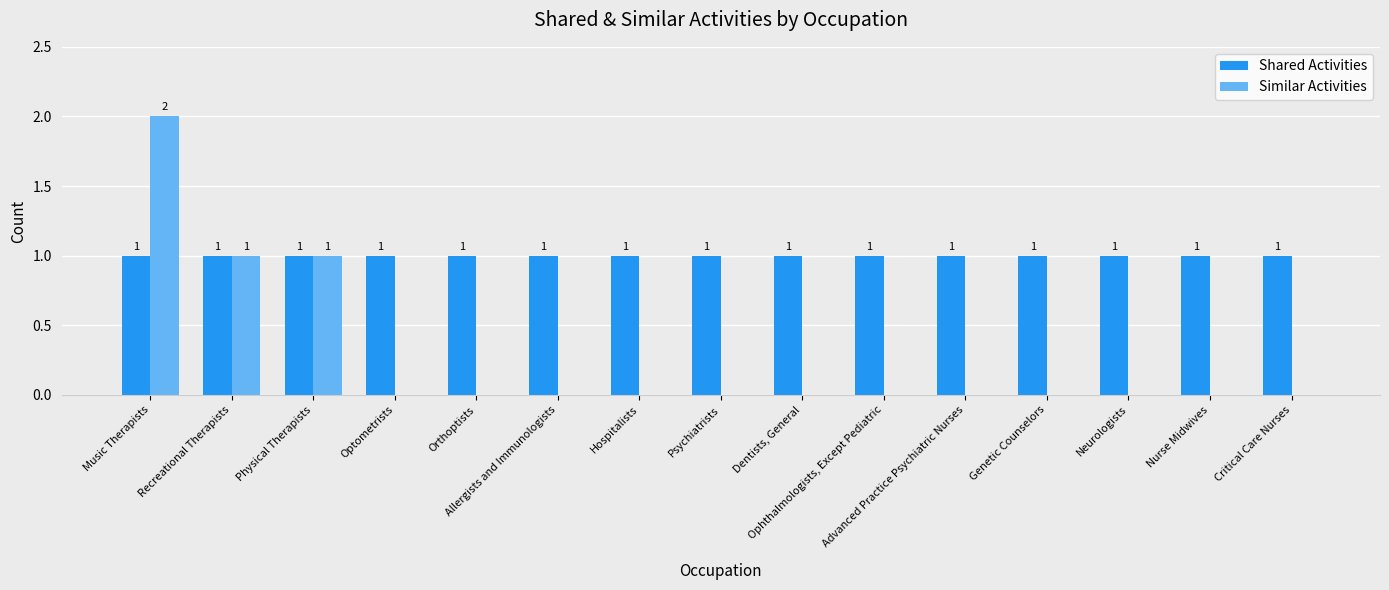

Reading left to right, list all the values displayed in this chart.

Shared Activities: Music Therapists=1	Recreational Therapists=1	Physical Therapists=1	Optometrists=1	Orthoptists=1	Allergists and Immunologists=1	Hospitalists=1	Psychiatrists=1	Dentists, General=1	Ophthalmologists, Except Pediatric=1	Advanced Practice Psychiatric Nurses=1	Genetic Counselors=1	Neurologists=1	Nurse Midwives=1	Critical Care Nurses=1
Similar Activities: Music Therapists=2	Recreational Therapists=1	Physical Therapists=1	Optometrists=0	Orthoptists=0	Allergists and Immunologists=0	Hospitalists=0	Psychiatrists=0	Dentists, General=0	Ophthalmologists, Except Pediatric=0	Advanced Practice Psychiatric Nurses=0	Genetic Counselors=0	Neurologists=0	Nurse Midwives=0	Critical Care Nurses=0